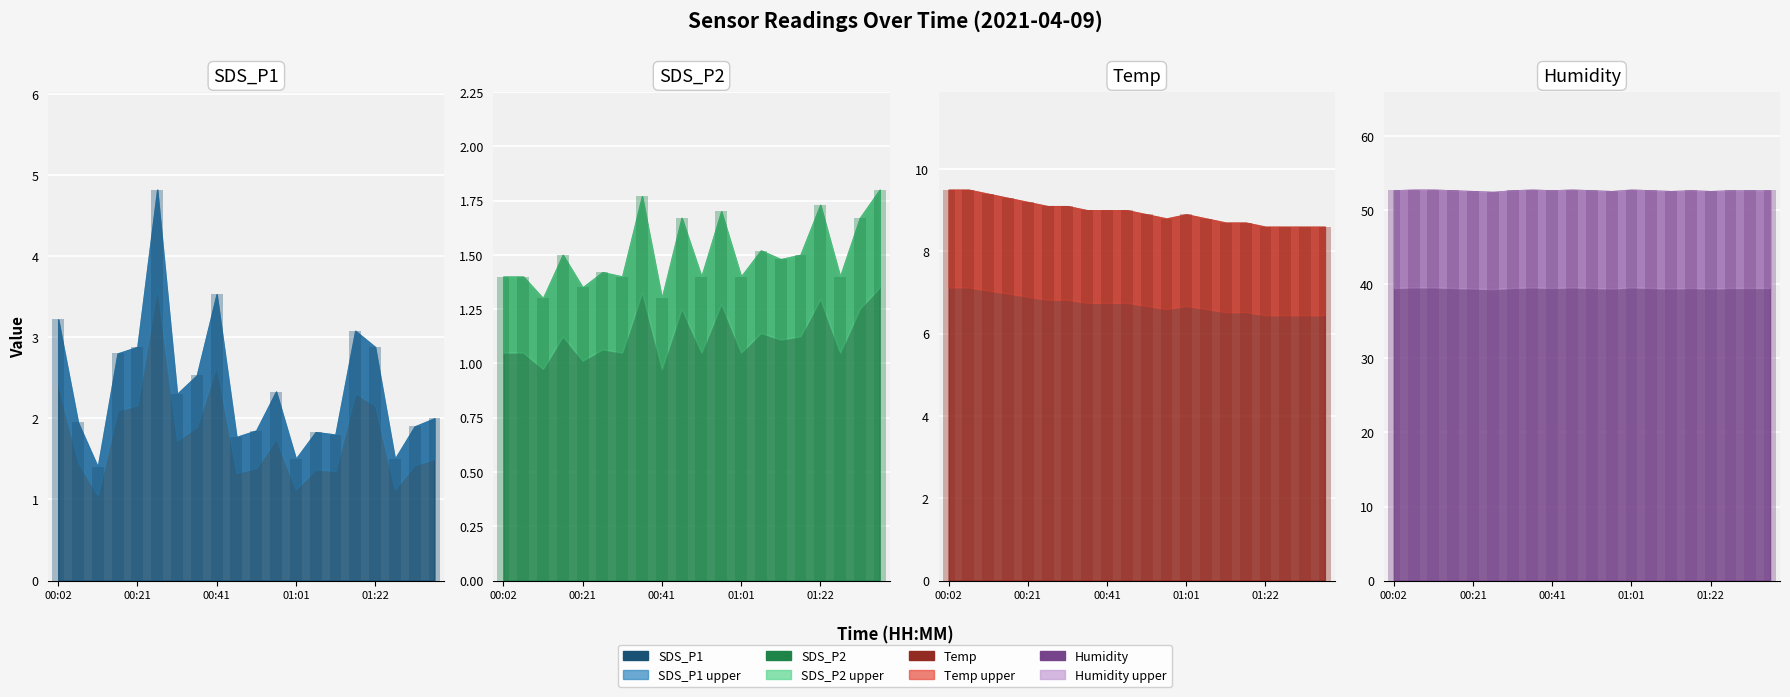

What is the label of the 16th bar from the right?

00:21